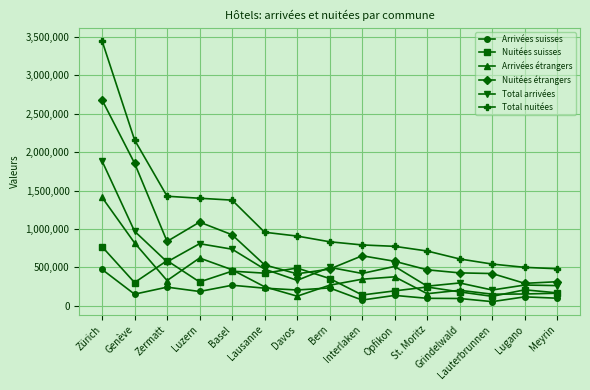

The Nuitées étrangers series shows 428507 at Grindelwald. True or false?

True